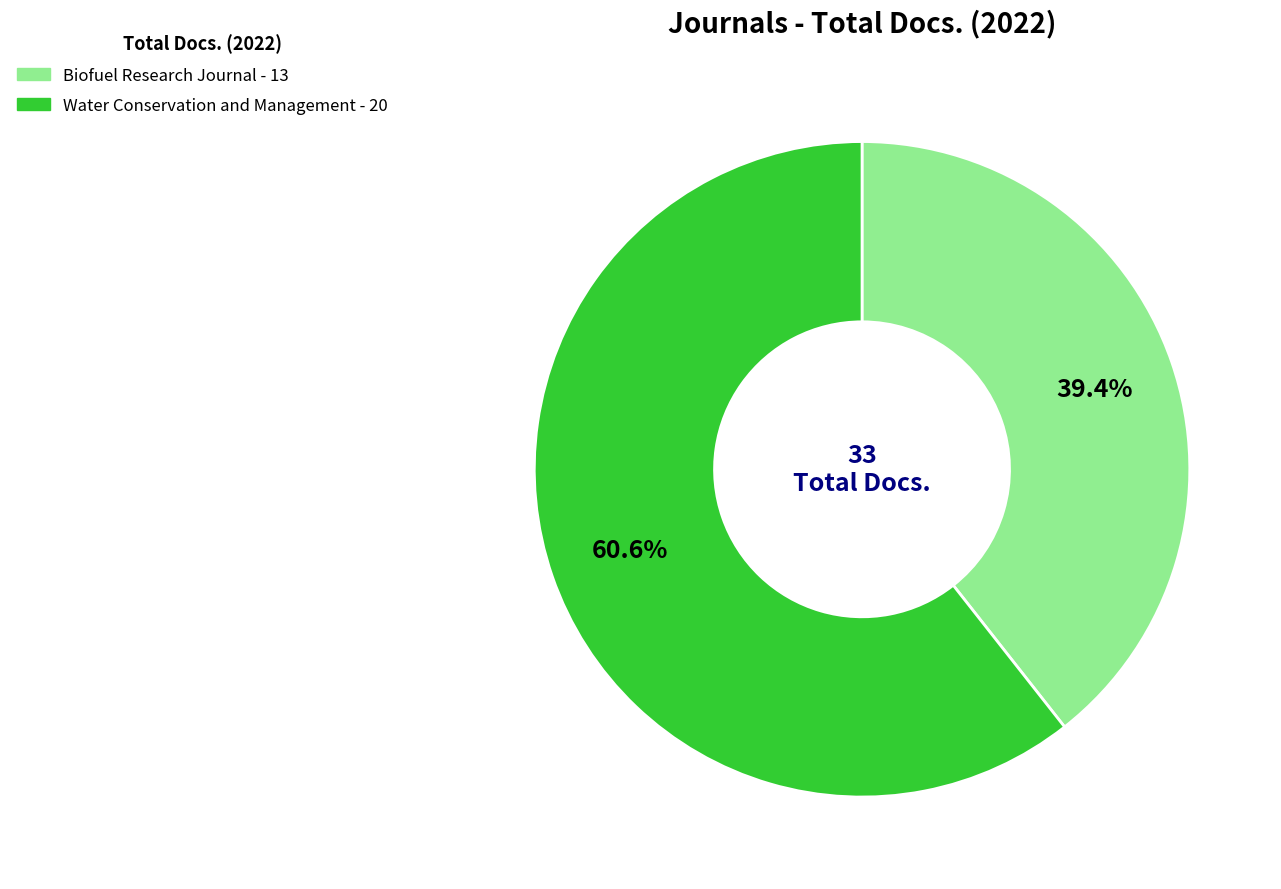

To the nearest percent, what percentage of the pie is Biofuel Research Journal?

39%